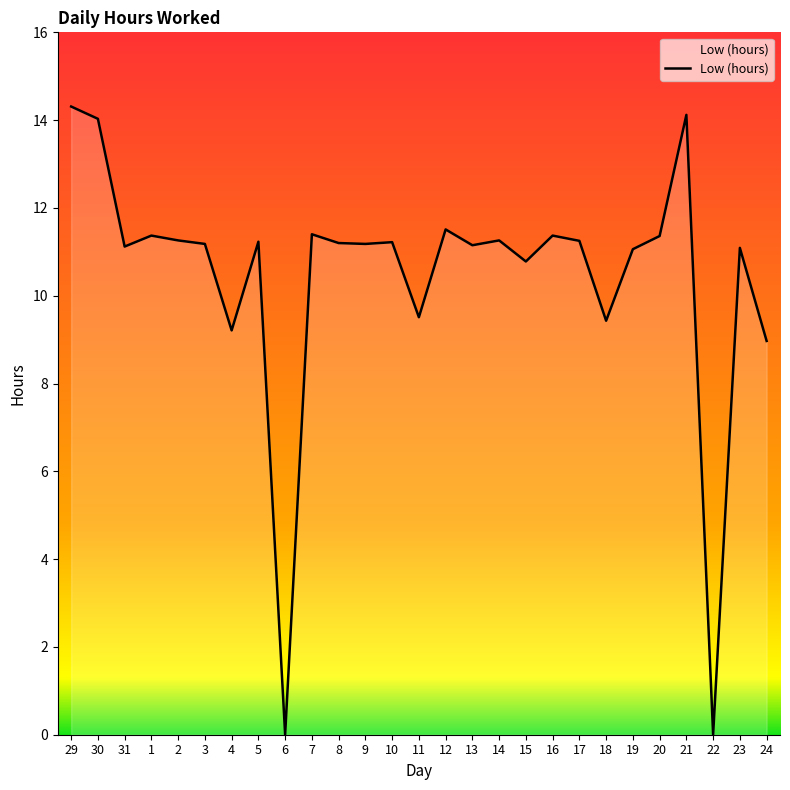

True or false: there are more than 2 points higher than both neighbors.

True